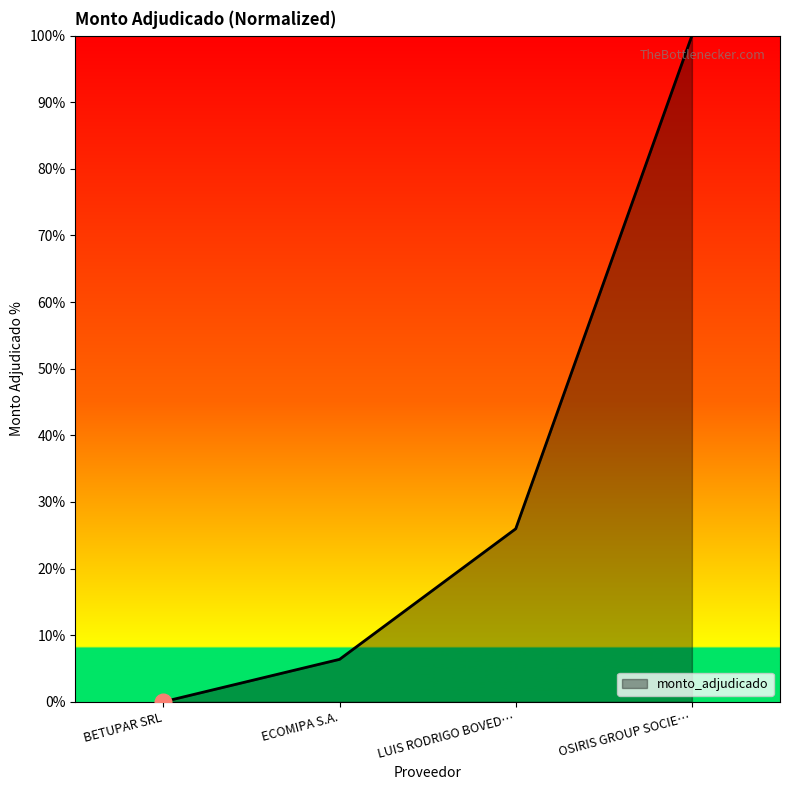

Between LUIS RODRIGO BOVED… and OSIRIS GROUP SOCIE…, which is larger?

OSIRIS GROUP SOCIE…